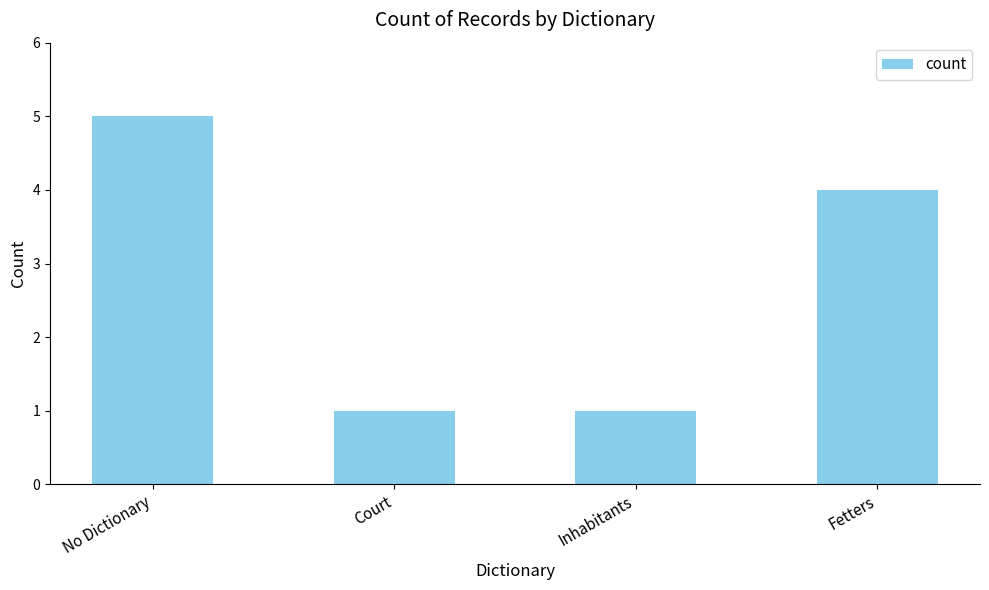

How many bars are there in total?

4